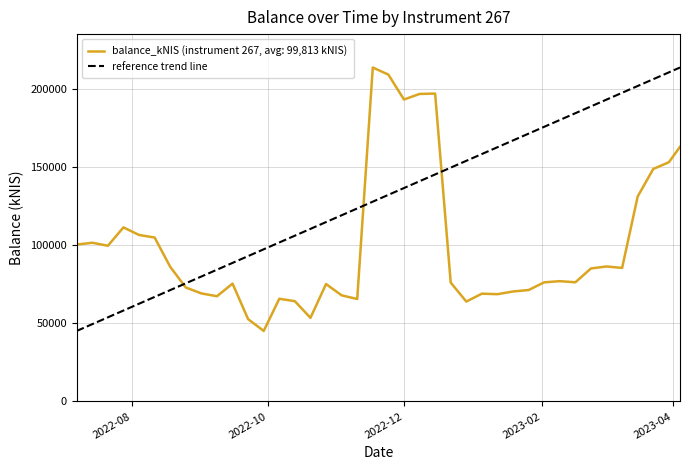

What is the highest value of the reference trend line series?

213446.4